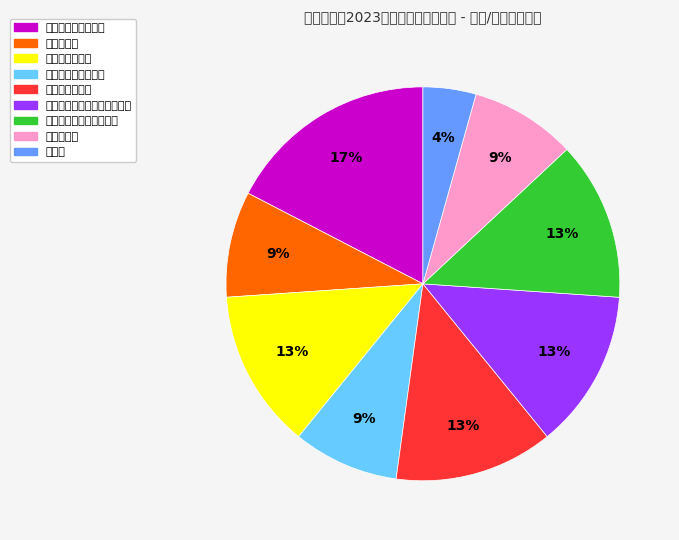

The 中心实验室 slice represents 1% of the pie. True or false?

False